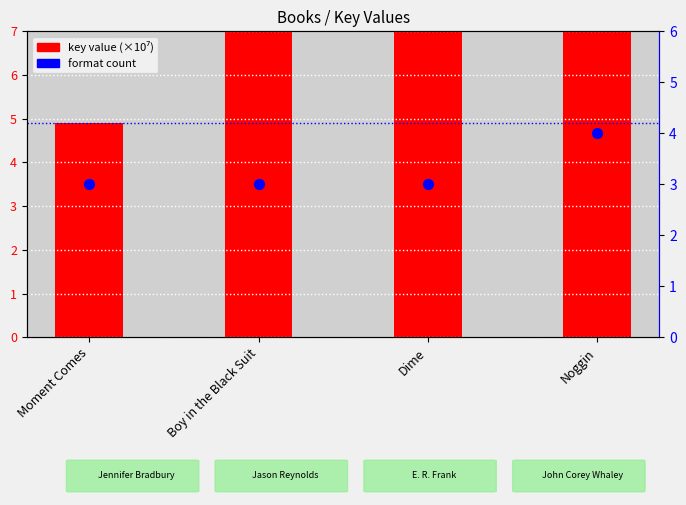

Which series has the largest total across all categories?

key value (×10⁷)